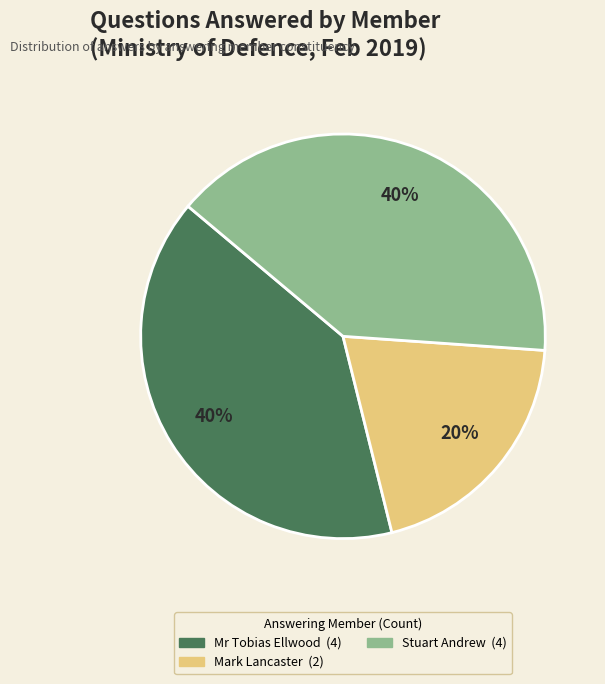

To the nearest percent, what is the average slice percentage?

33%